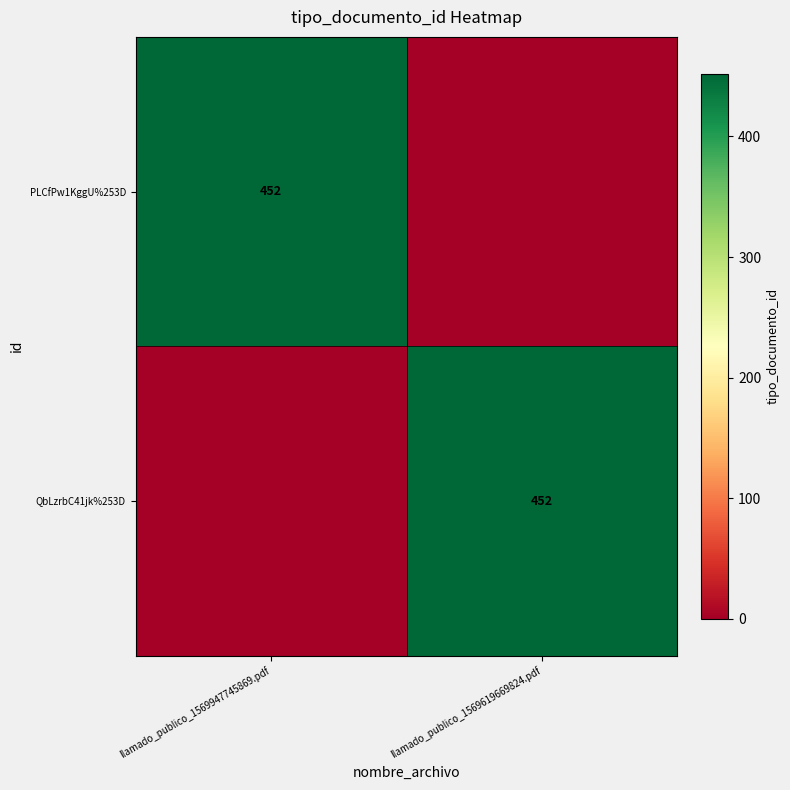

True or false: PLCfPw1KggU%253D has a value of 452 at llamado_publico_1569947745869.pdf.

True